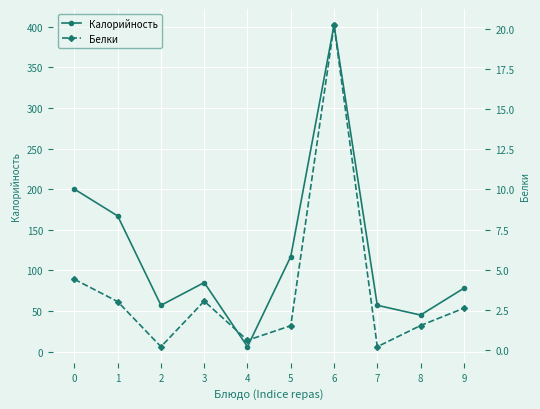

What is the value of the Белки point at the 4th from the left?

3.0